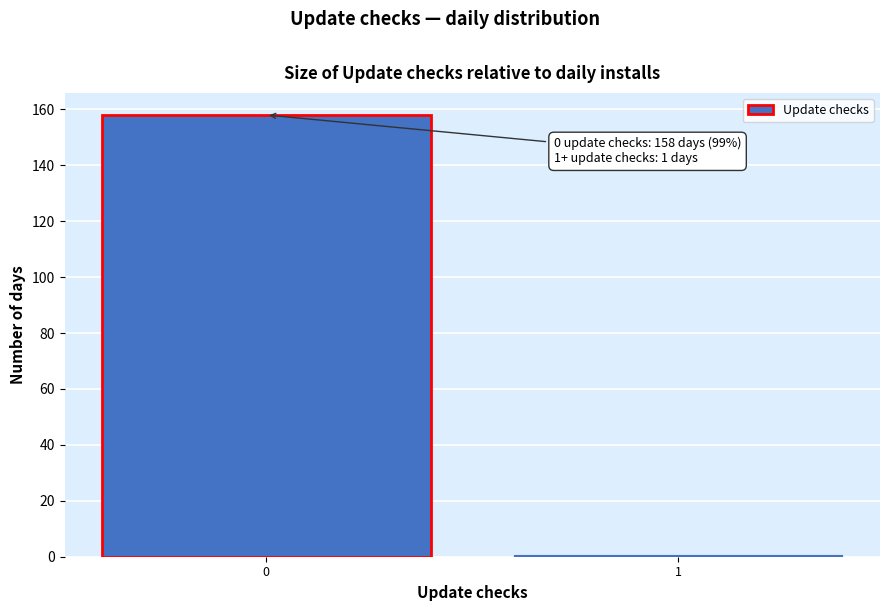

Reading right to left, list all the values displayed in this chart.

1	158